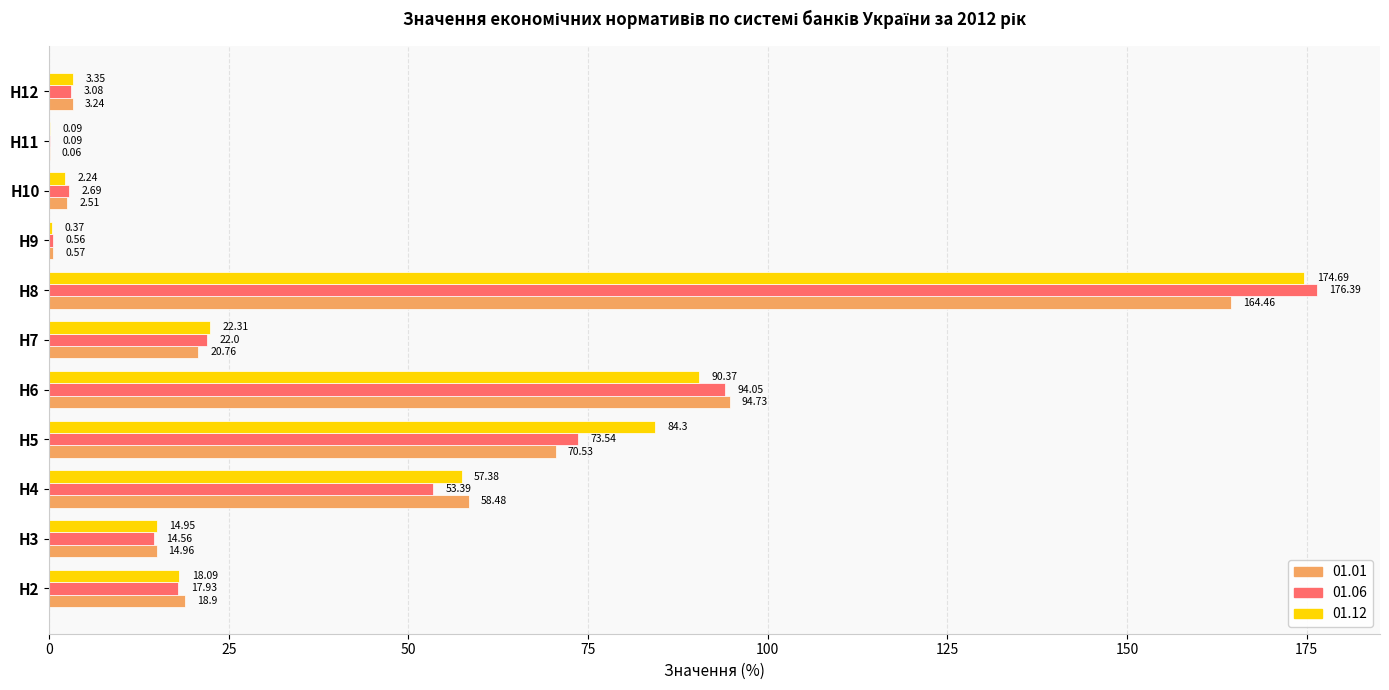

Which category has the highest value across all series?

Н8